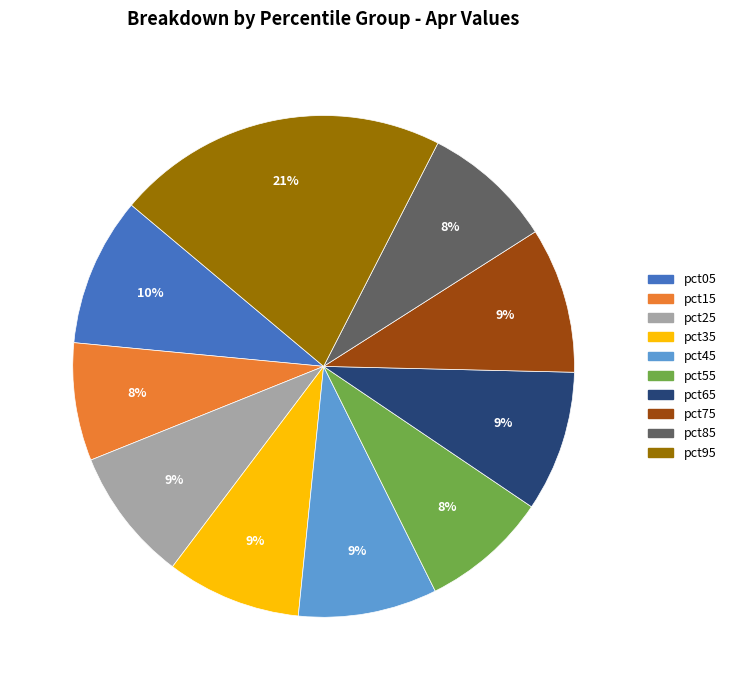

How many segments does this pie chart have?

10